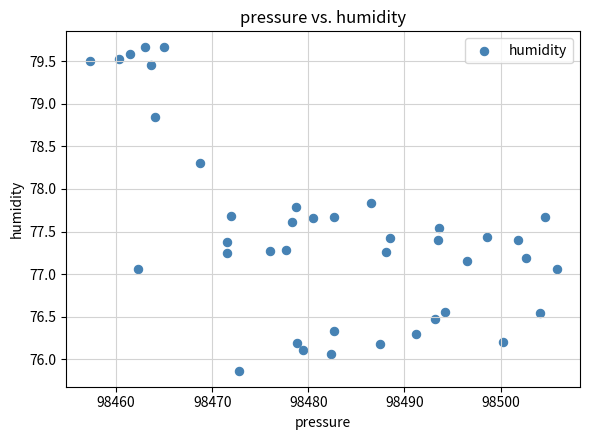

What is the range of Y values (max minus min)?

3.8